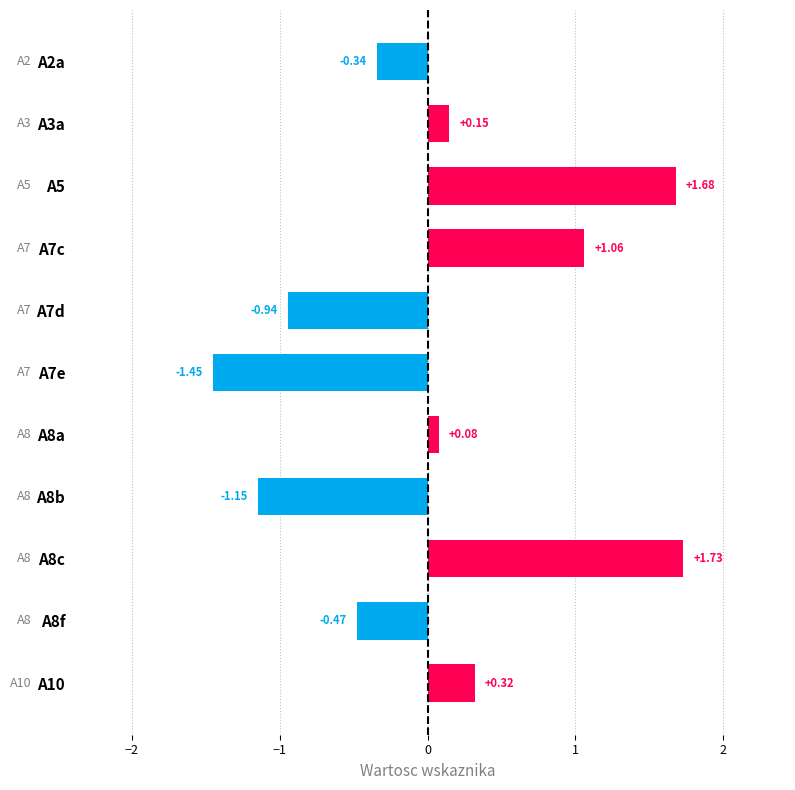

What is the difference between the maximum and minimum values?

3.2